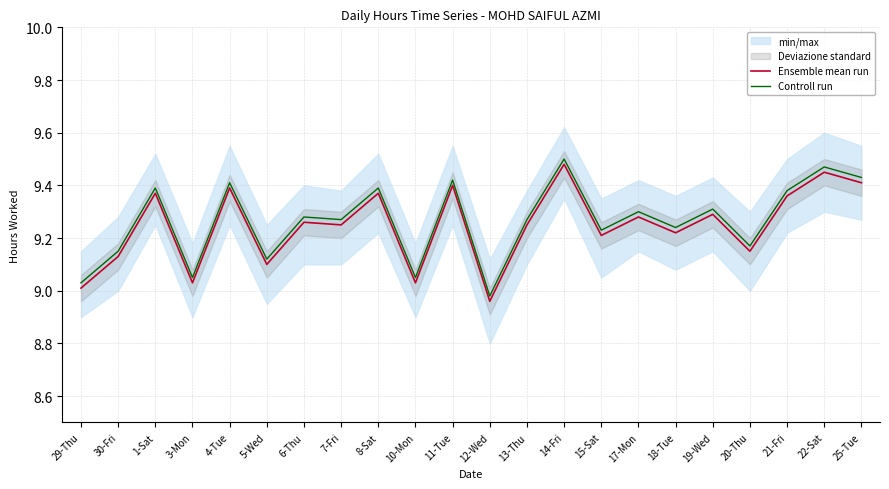

What is the sum of the Ensemble mean run values at 6-Thu and 29-Thu?

18.3